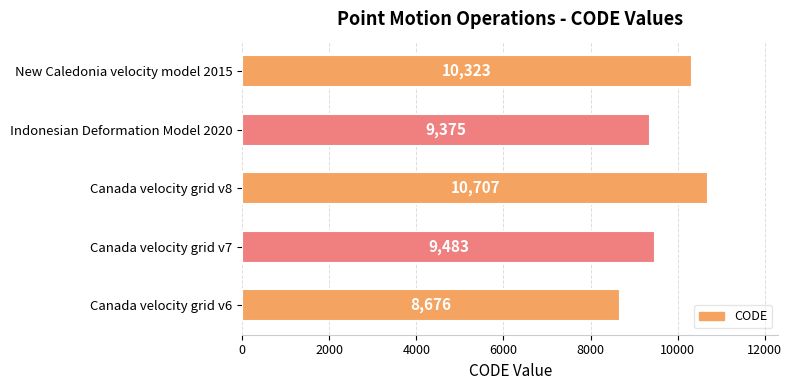

How many distinct data groups are displayed?

1